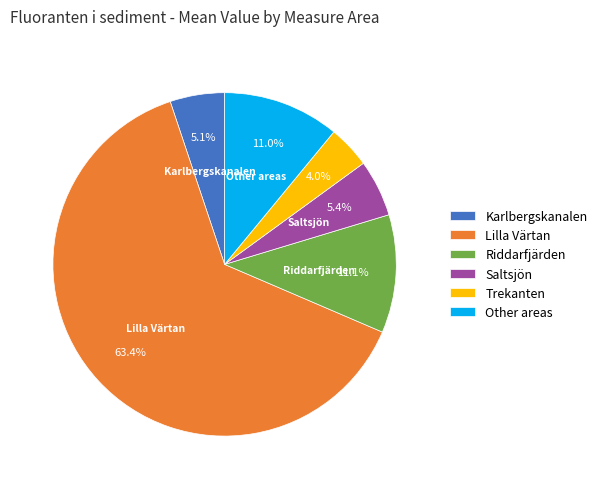

To the nearest percent, what percentage of the pie is Saltsjön?

5%